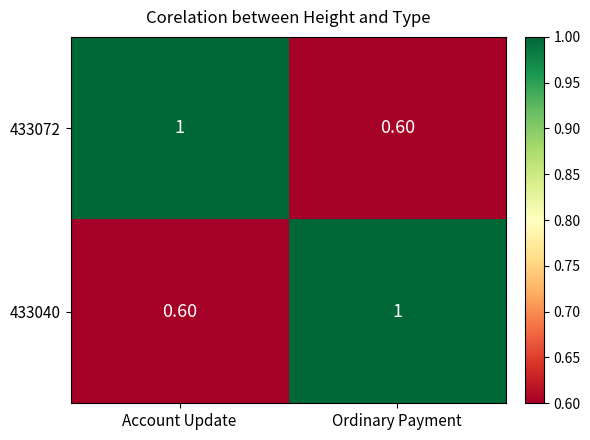

What is the average value of the 433040 series?

0.8